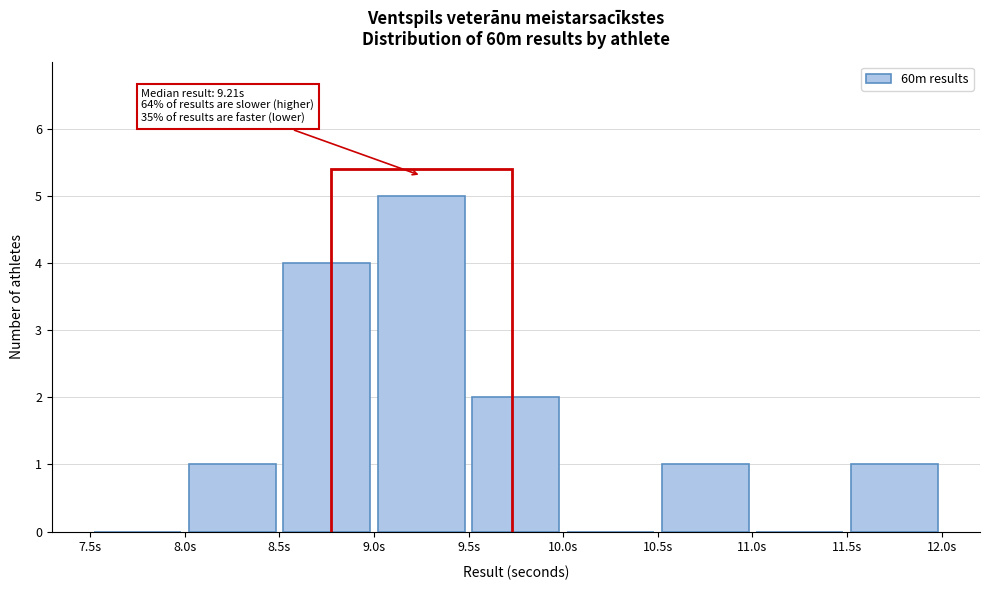

Which range on the x-axis has the tallest bar?

9.0 to 9.5